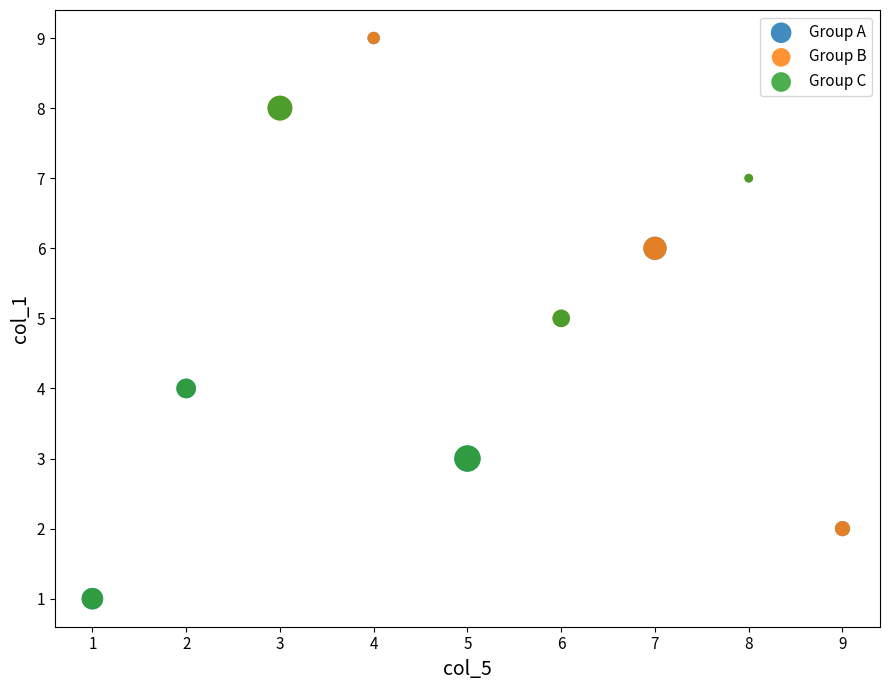

Which series has the widest spread of Y values?

Group A